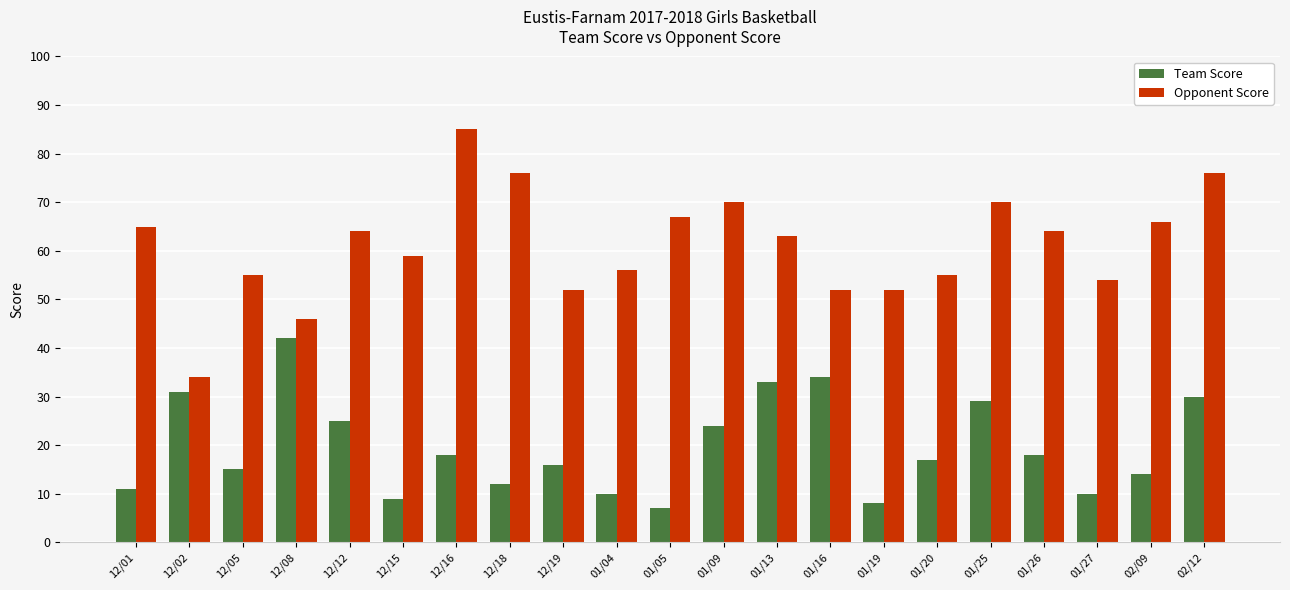

Is it true that Opponent Score equals 66 at 02/09?

True